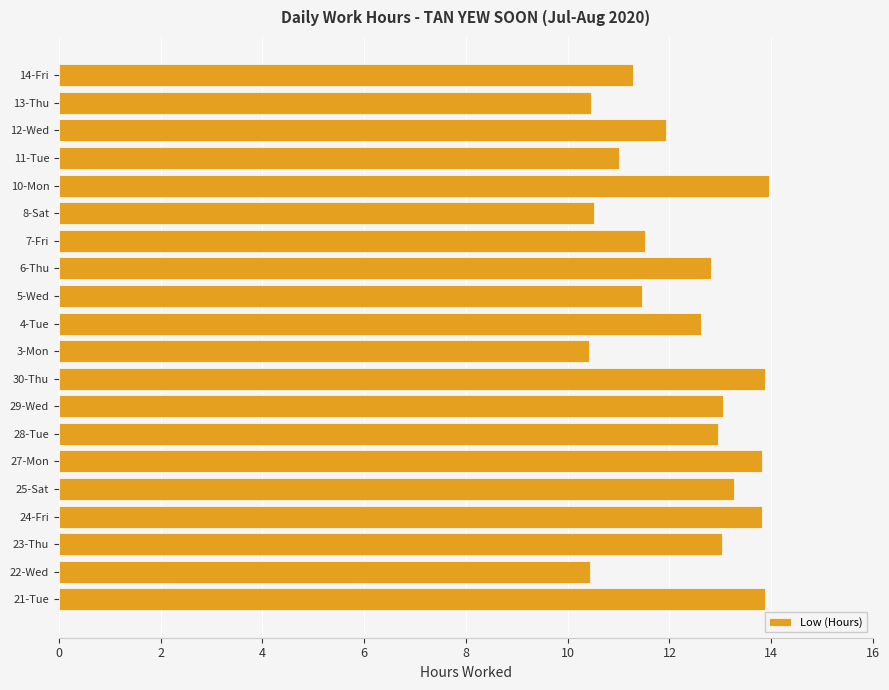

Are the bars horizontal?

Yes